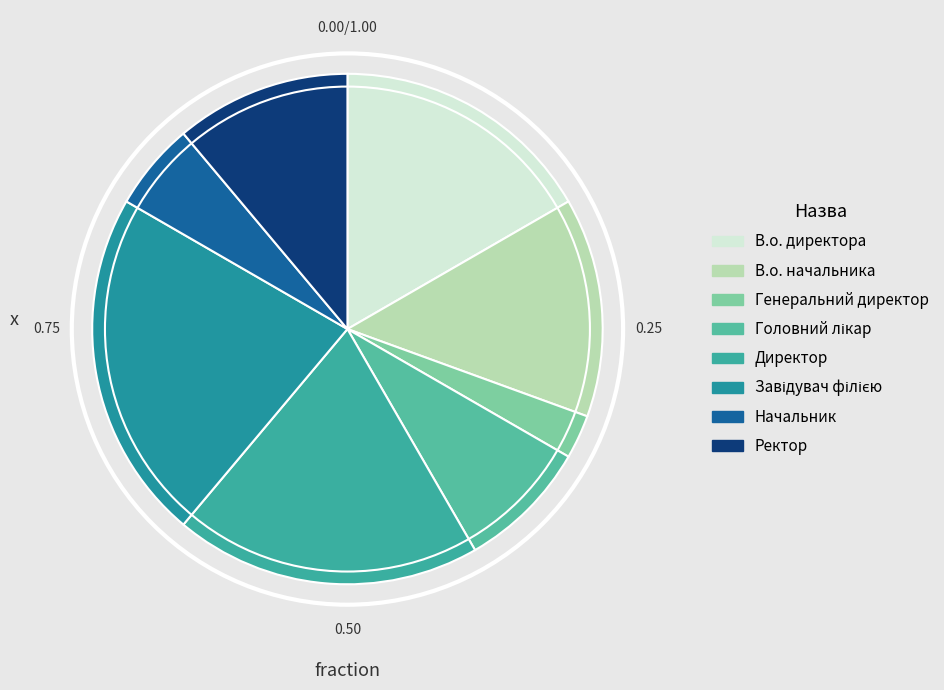

How many slices are in this pie chart?

8